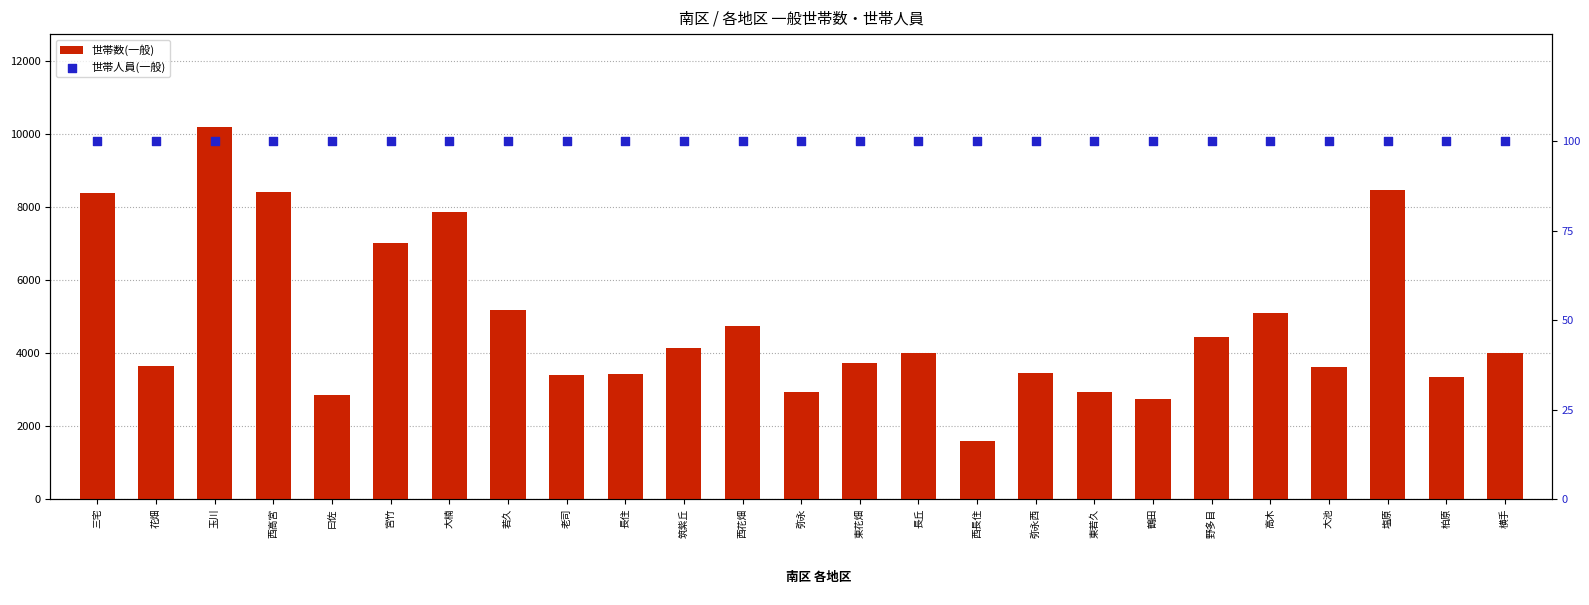

At which category is the sum across all series the highest?

玉川